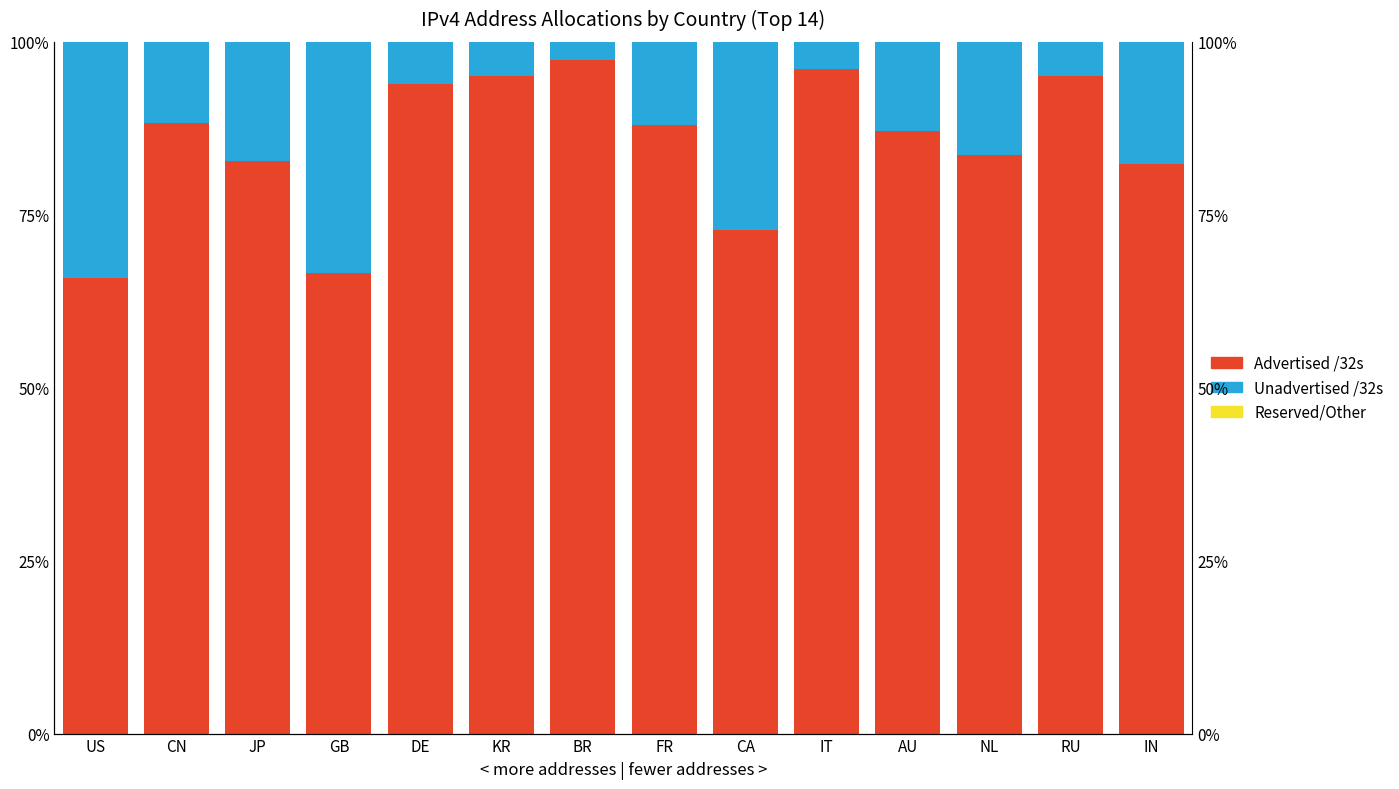

Are the bars horizontal?

No